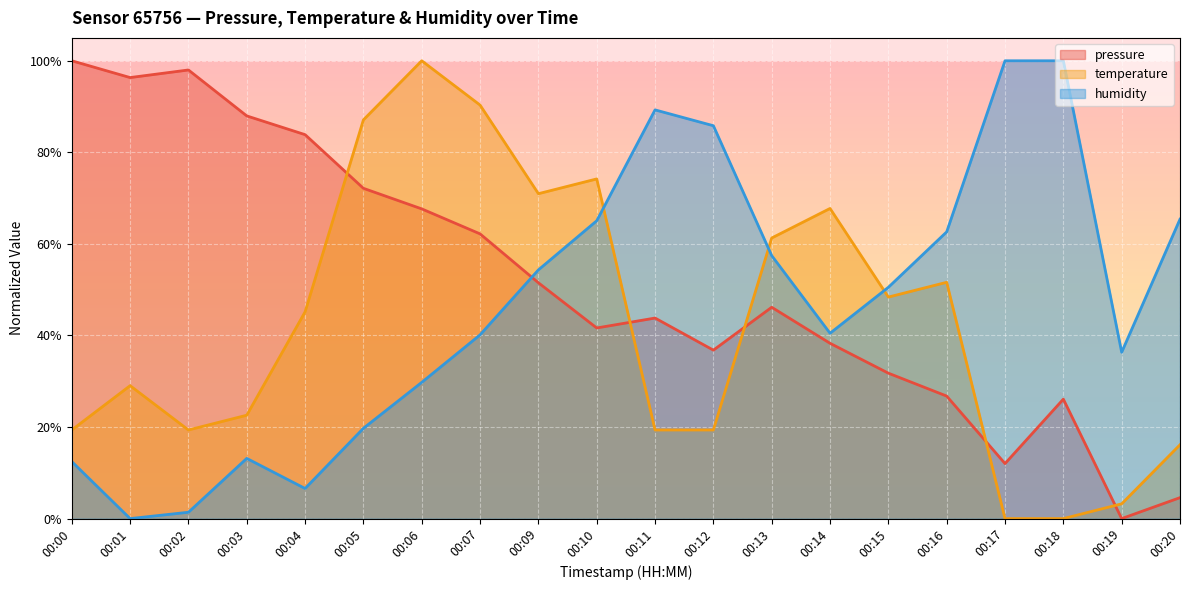

Which series has the largest range (max minus min)?

pressure